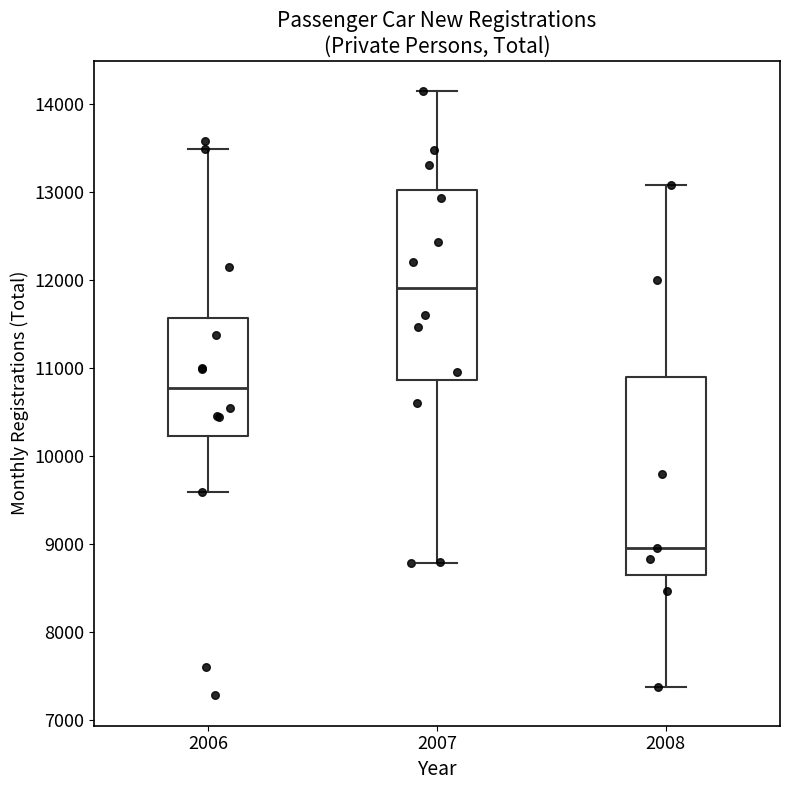

Reading left to right, read every box against the y-axis: the position of its median line, the range the box covers, and the ends of its whiskers. The values are not printed on the chart, so give them approximately, as read against the axis.

2006: median 10800, box 10200 to 11600, whiskers 9600 to 13500
2007: median 11900, box 10900 to 13000, whiskers 8800 to 14100
2008: median 9000, box 8700 to 10900, whiskers 7400 to 13100